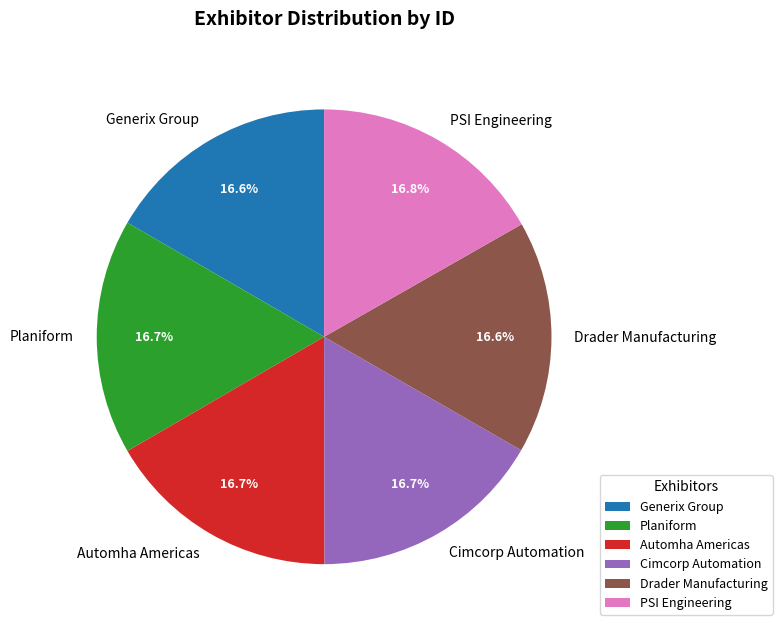

Is there a majority slice in this chart?

No